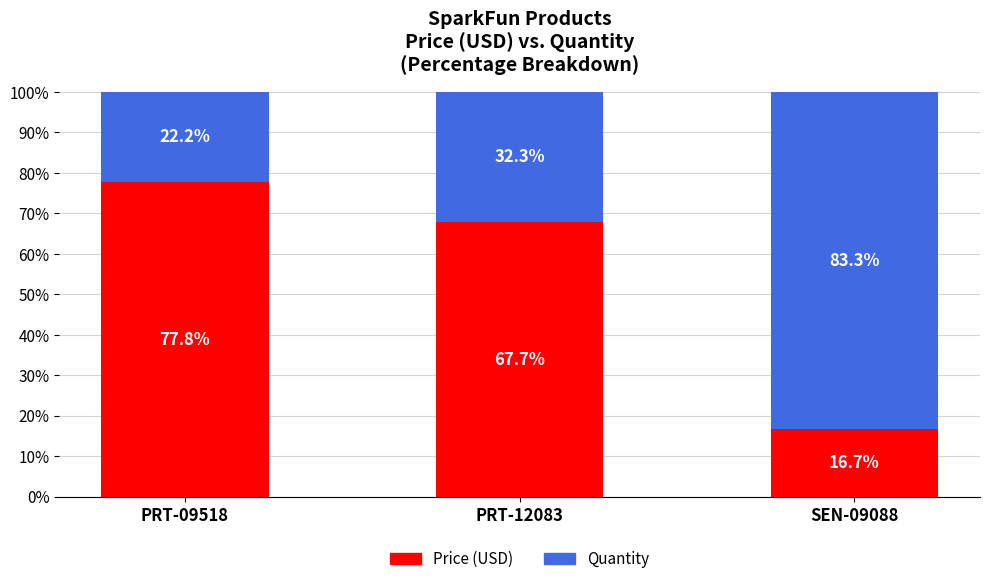

What is the lowest value of the Price (USD) series?

16.7